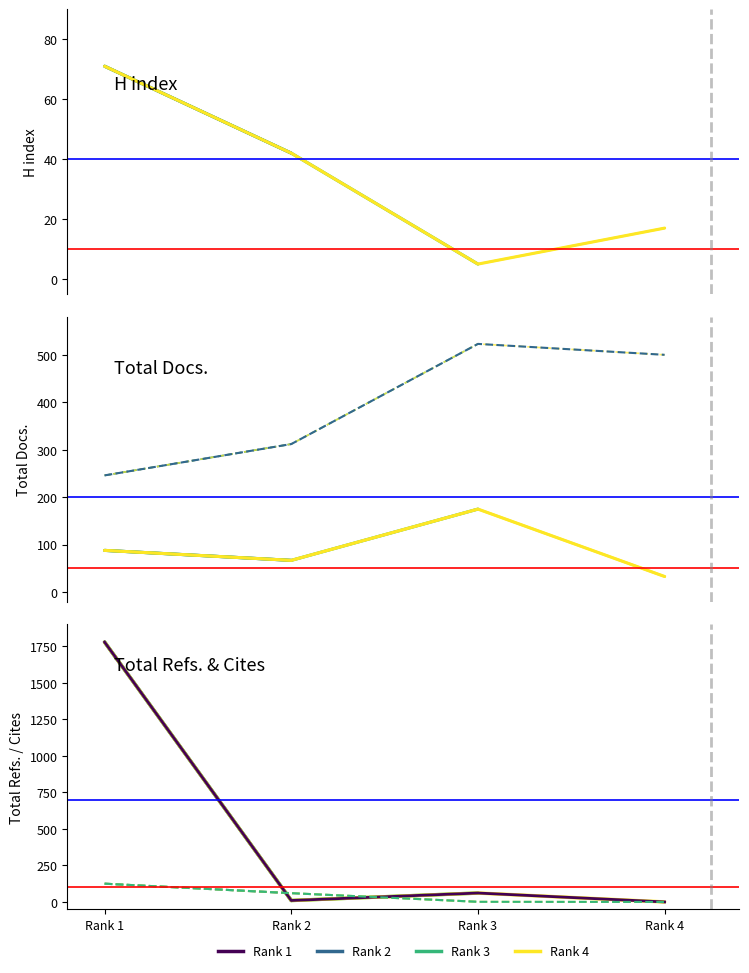

What is the sum of the Total Refs. values at Rank 3 and Rank 2?

71